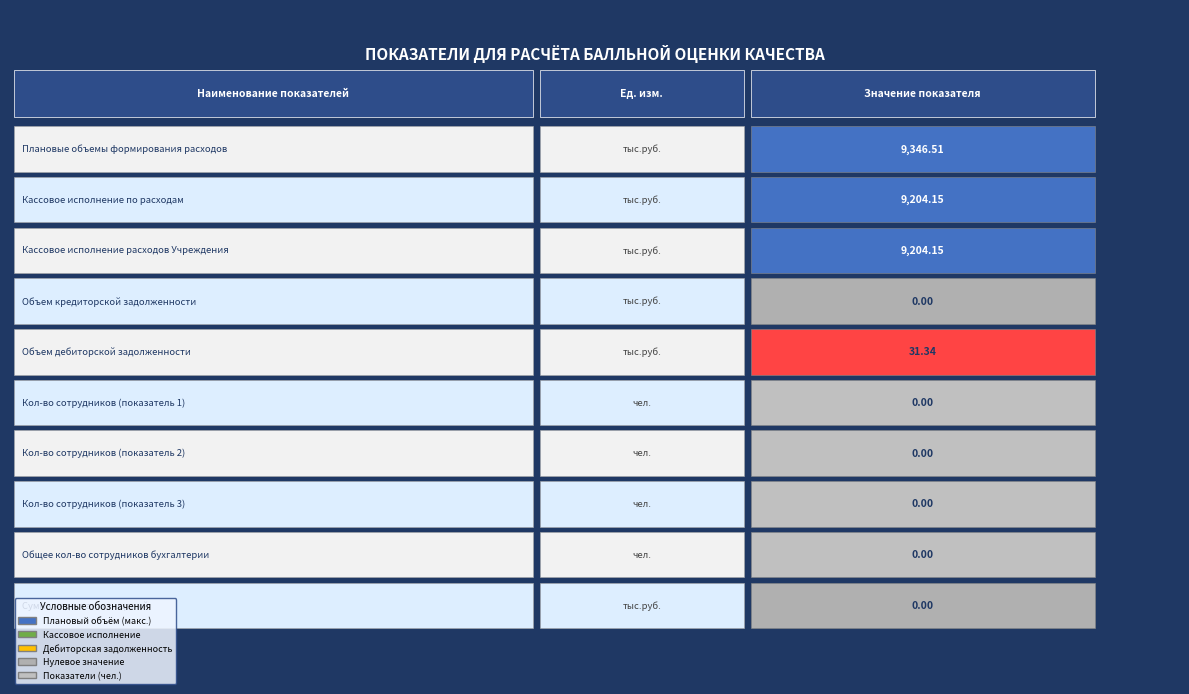

The chart shows a value of 5194.5 at 5. True or false?

False